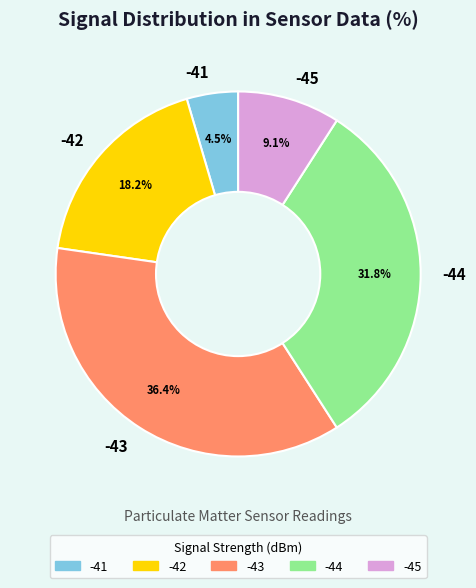

Which slice is the smallest?

-41